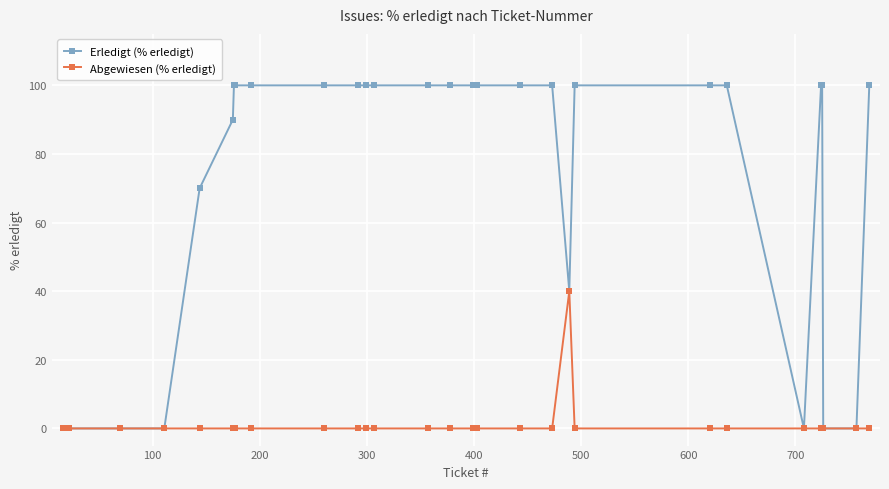

Reading left to right, extract all data points from this chart.

Erledigt (% erledigt): 0	0	0	0	0	70	90	100	100	100	100	100	100	100	100	100	100	100	100	100	100	40	100	100	100	0	100	100	0	0	100
Abgewiesen (% erledigt): 0	0	0	0	0	0	0	0	0	0	0	0	0	0	0	0	0	0	0	0	0	40	0	0	0	0	0	0	0	0	0